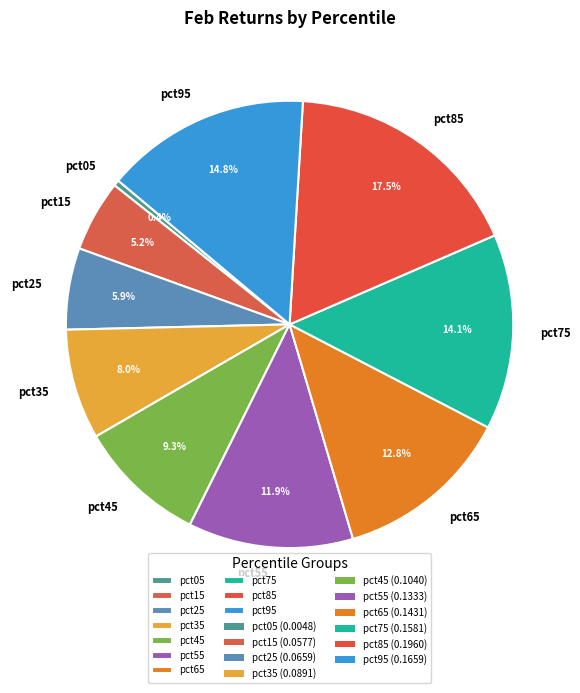

Does pct95 represent more than half of the total?

No